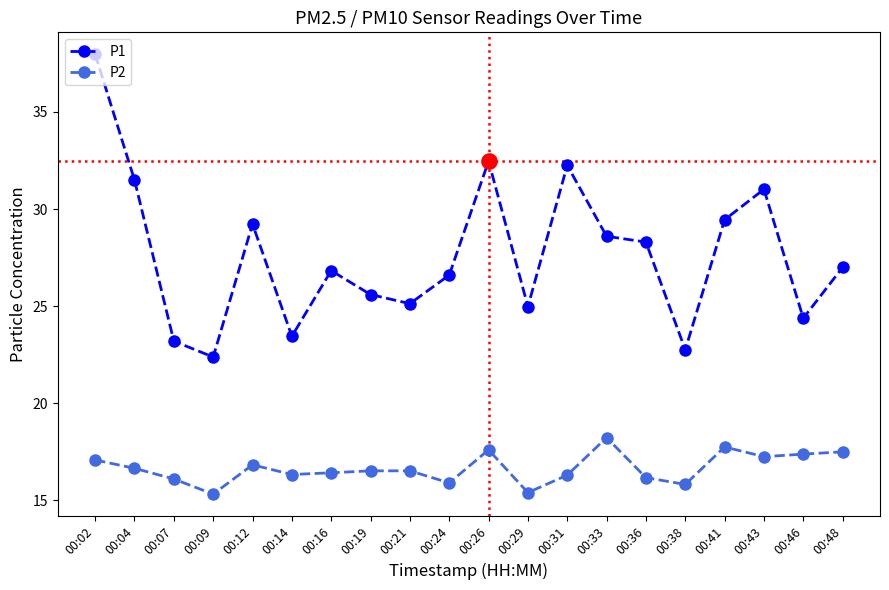

What is the difference between the highest and lowest values at 00:36?

12.1